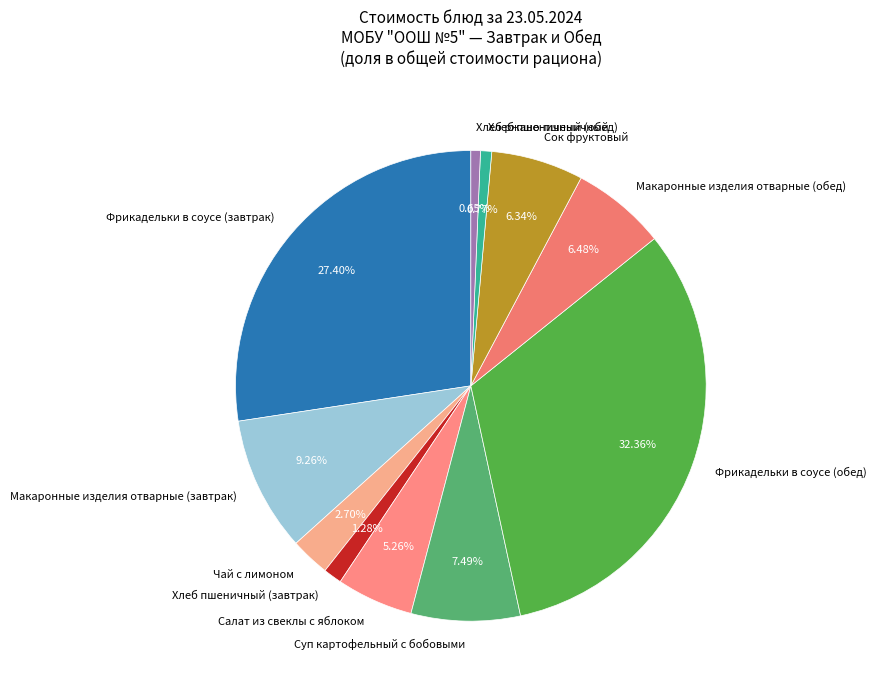

Which category has the biggest portion of the pie?

Фрикадельки в соусе (обед)